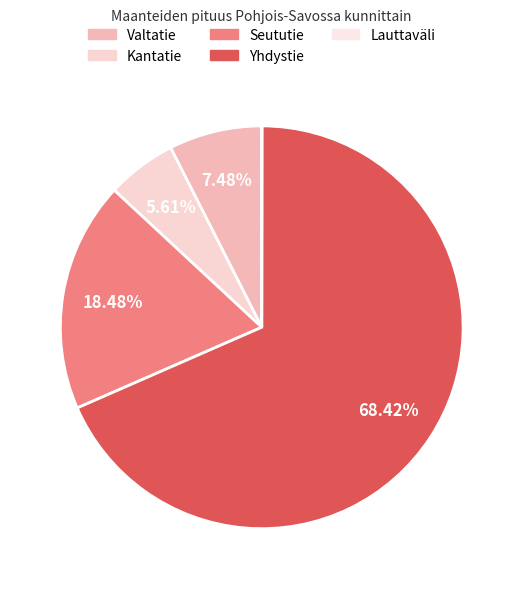

Rank the categories by value from highest to lowest.

Yhdystie, Seututie, Valtatie, Kantatie, Lauttaväli